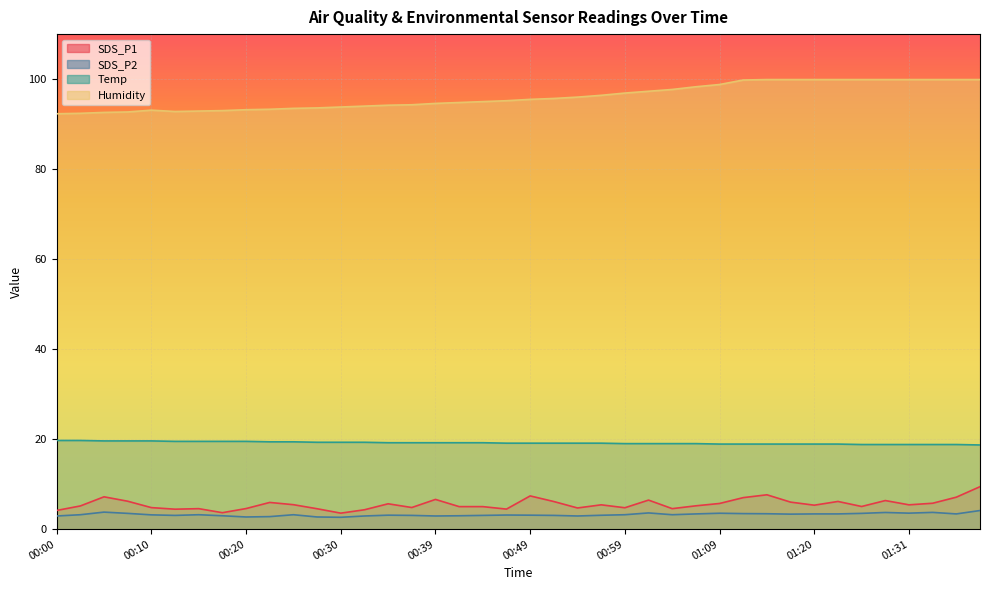

What is the difference between the maximum and minimum values in the SDS_P2 series?

1.5